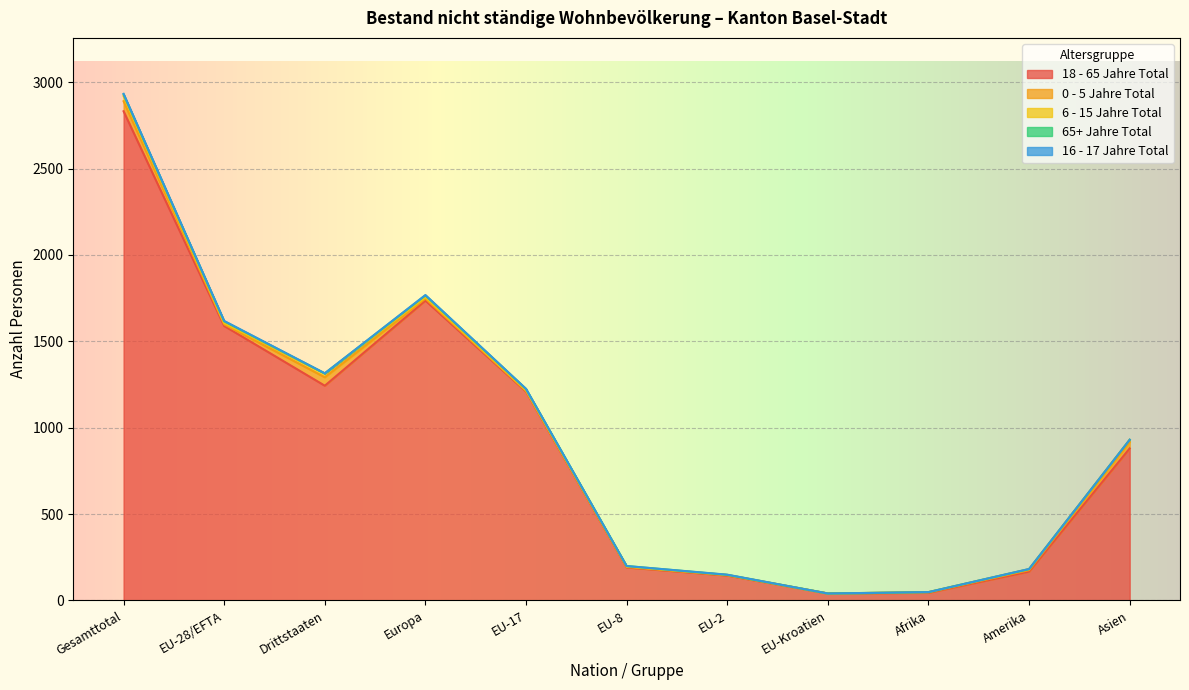

What is the greatest value displayed?

2832